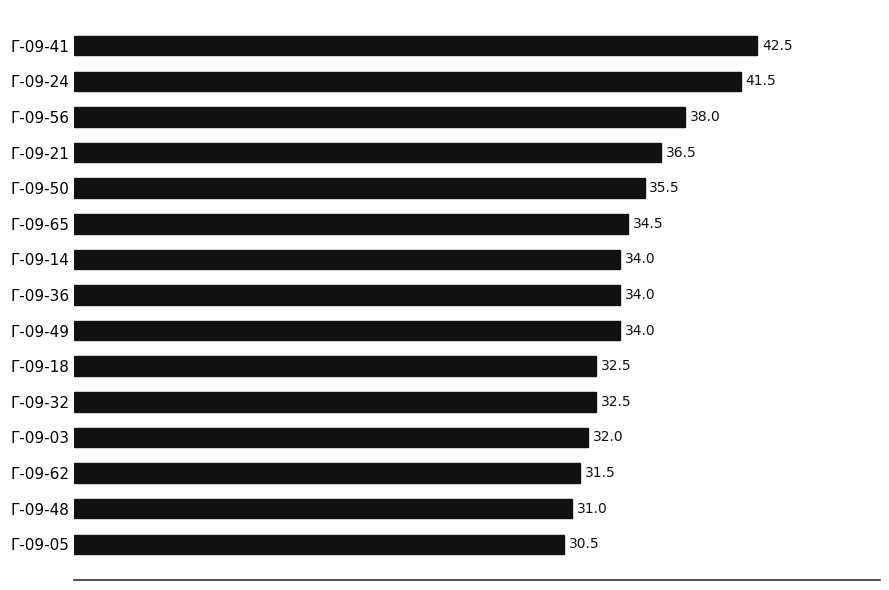

Is it true that the value at Г-09-65 is 23.1?

False